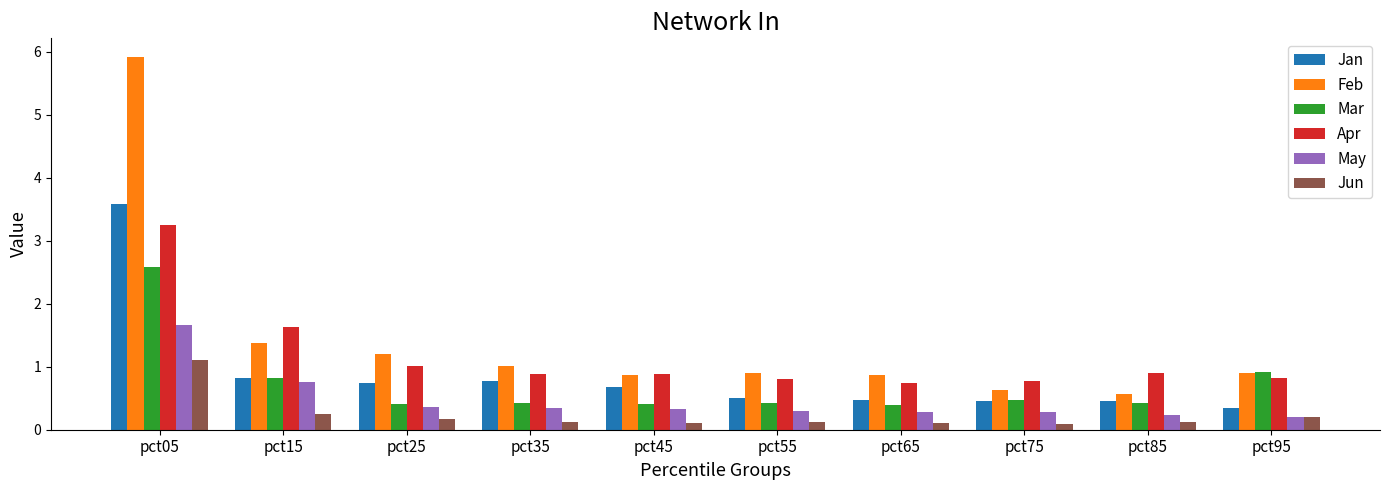

What is the difference between the second highest and minimum values in the May series?

0.6